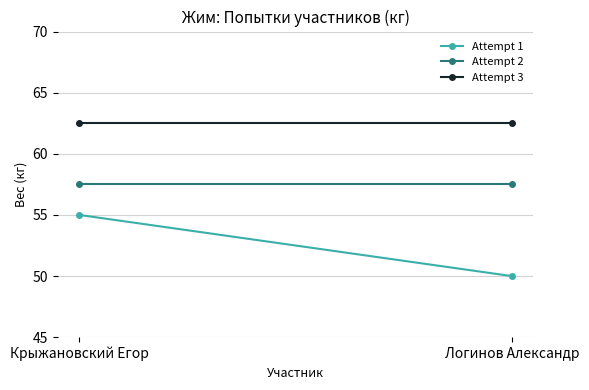

How many lines are shown in the chart?

3